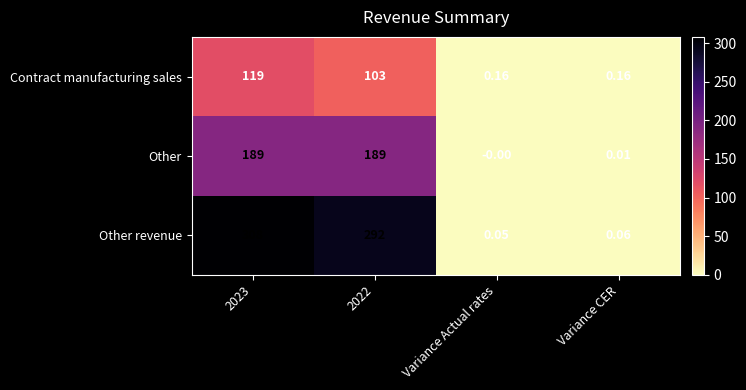

Which series has the largest range (max minus min)?

Other revenue